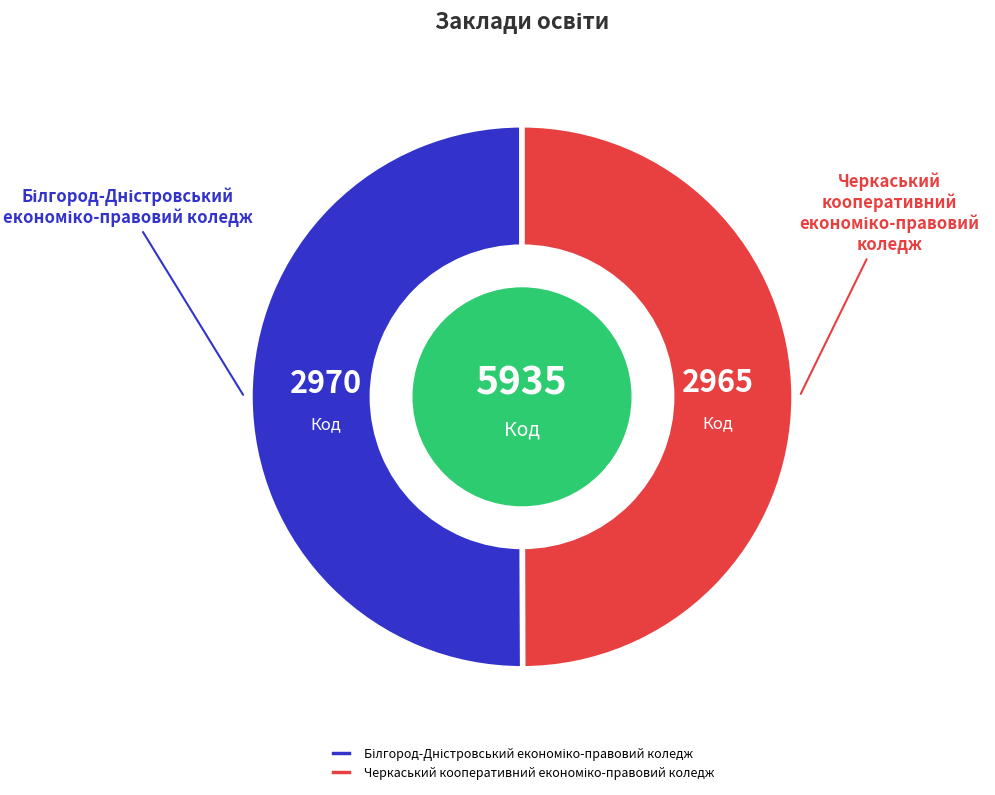

What is the largest slice in the pie chart?

Білгород-Дністровський економіко-правовий коледж